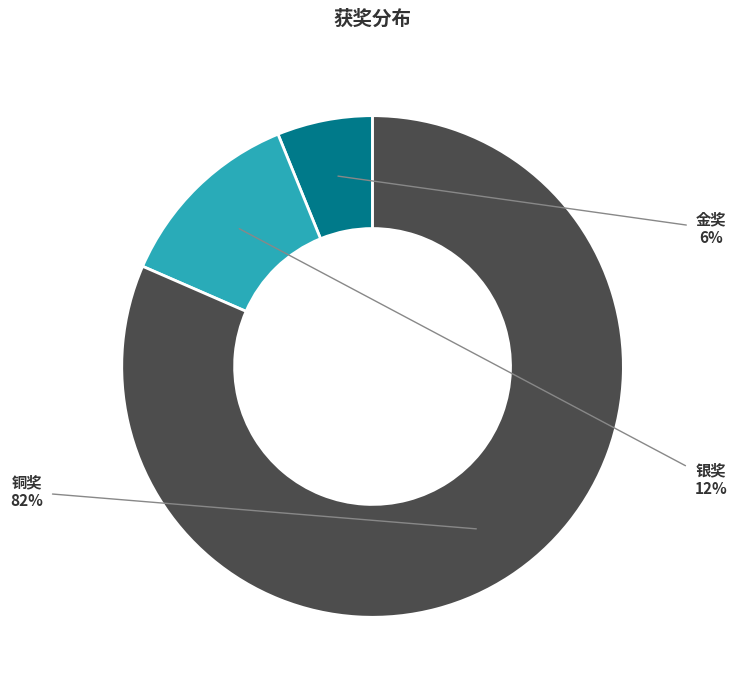

Rank the categories by value from highest to lowest.

铜奖, 银奖, 金奖